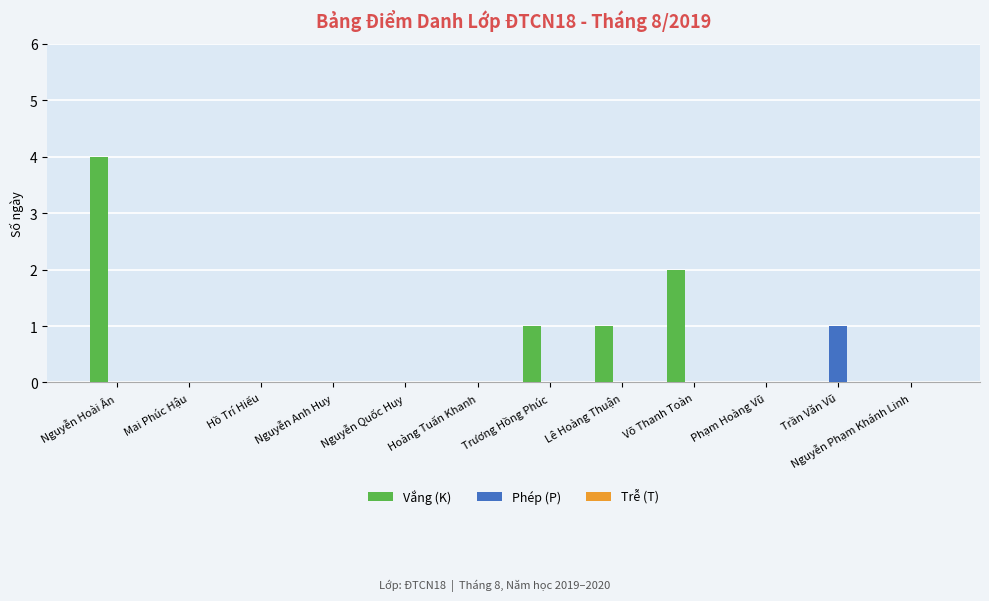

At which label does Phép (P) reach its peak?

Trần Văn Vũ